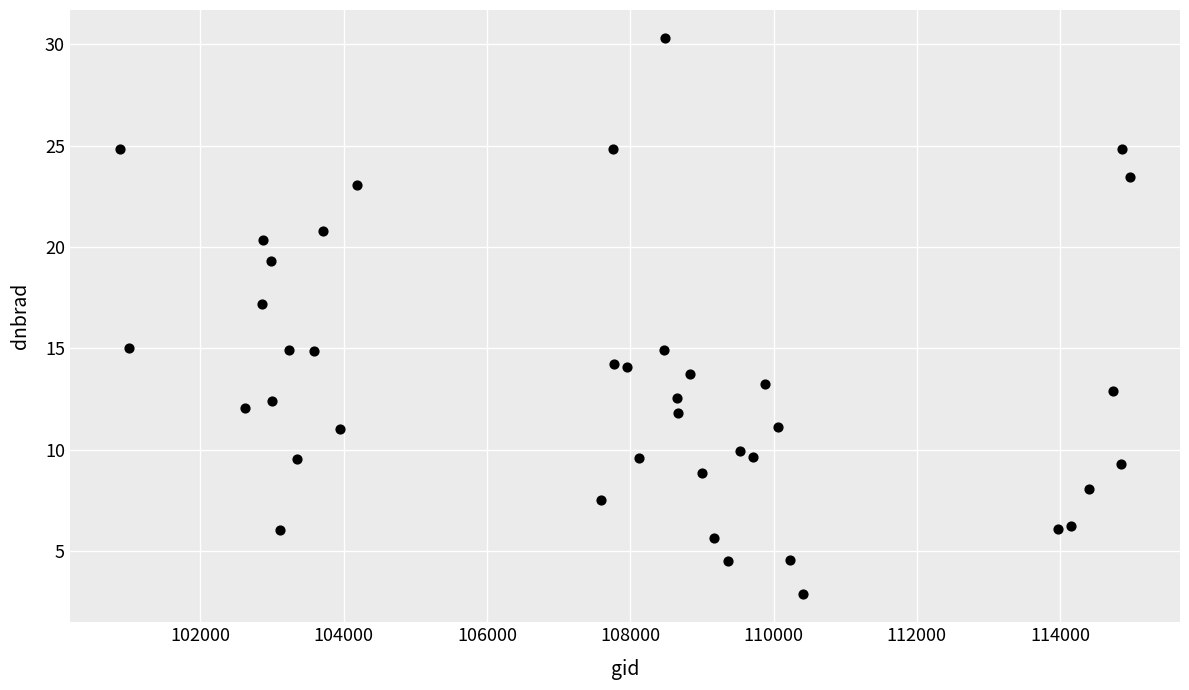

What is the range of Y values (max minus min)?

27.5